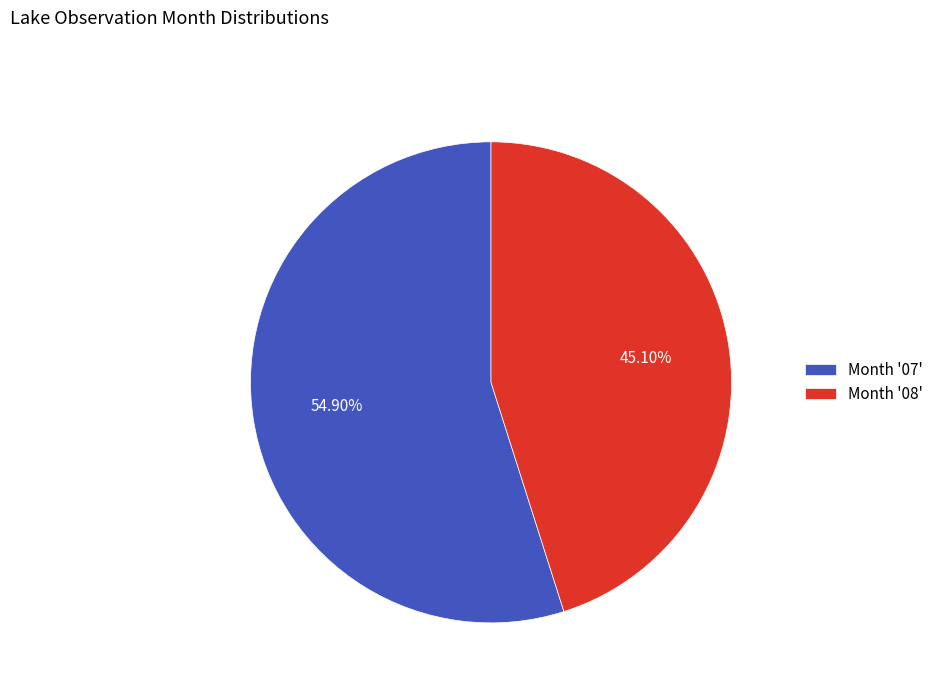

Rank the categories by value from lowest to highest.

Month '08', Month '07'